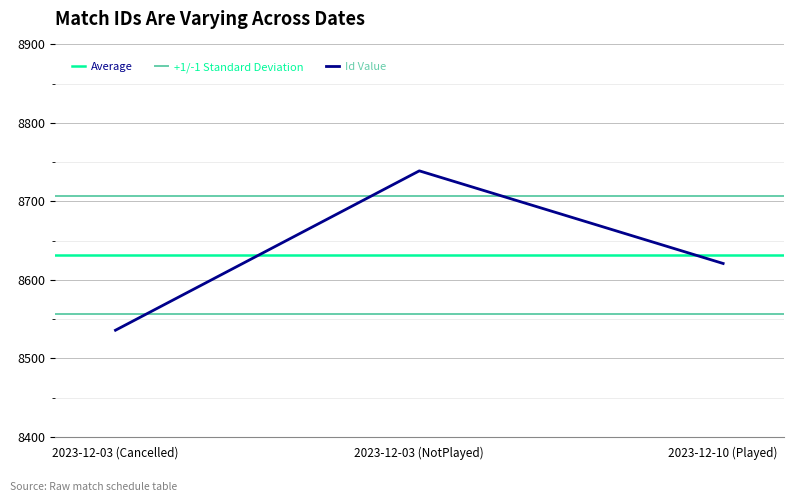

Is this an area chart (filled region under the line)?

No